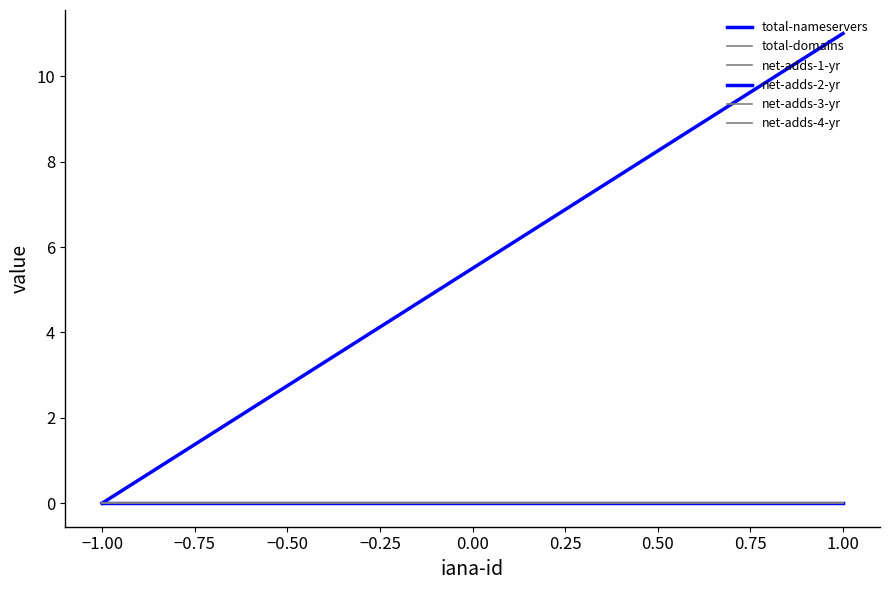

List the series in order of their peak value, highest first.

total-nameservers, total-domains, net-adds-1-yr, net-adds-2-yr, net-adds-3-yr, net-adds-4-yr